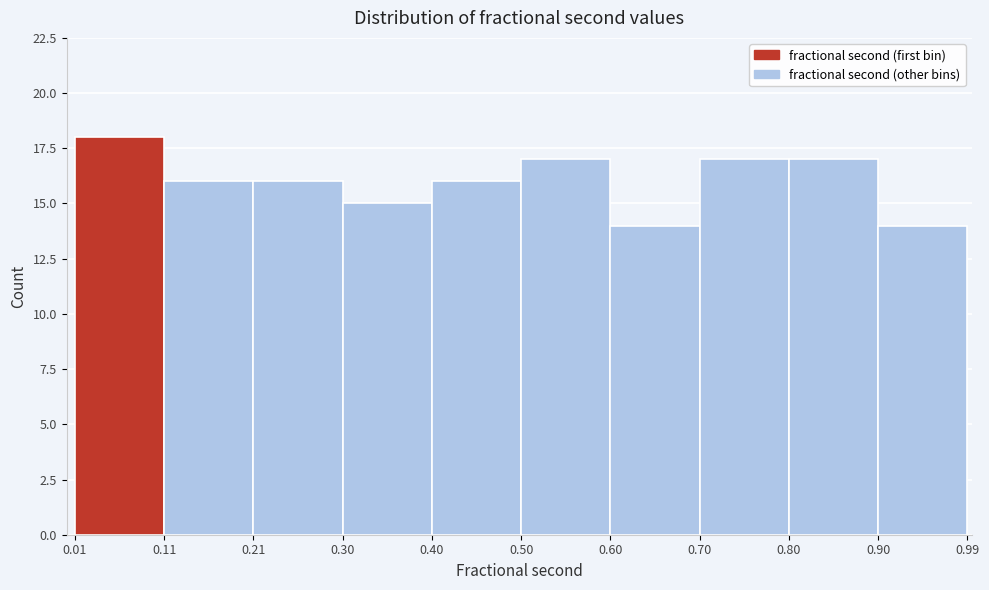

Reading left to right, list every bar in this chart as the range it spans on the x-axis followed by its height. The values are not printed on the chart, so give them approximately, as read against the axis.

0.01 to 0.11: 18
0.11 to 0.21: 16
0.21 to 0.30: 16
0.30 to 0.40: 15
0.40 to 0.50: 16
0.50 to 0.60: 17
0.60 to 0.70: 14
0.70 to 0.80: 17
0.80 to 0.90: 17
0.90 to 0.99: 14